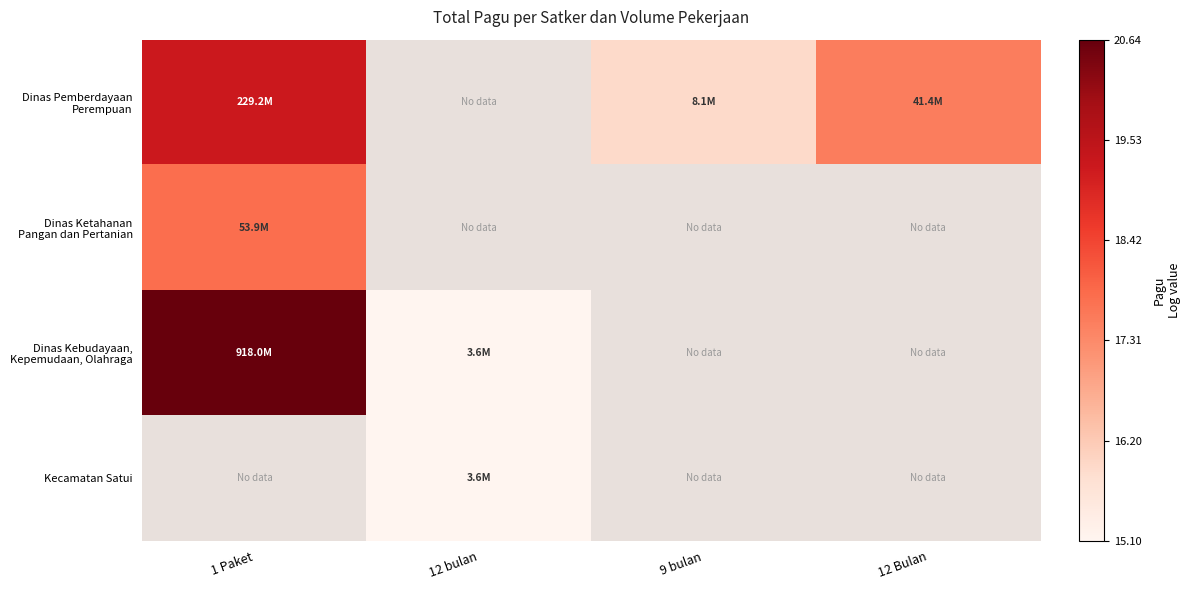

Which series has the largest range (max minus min)?

Dinas Kebudayaan, Kepemudaan, Olahraga